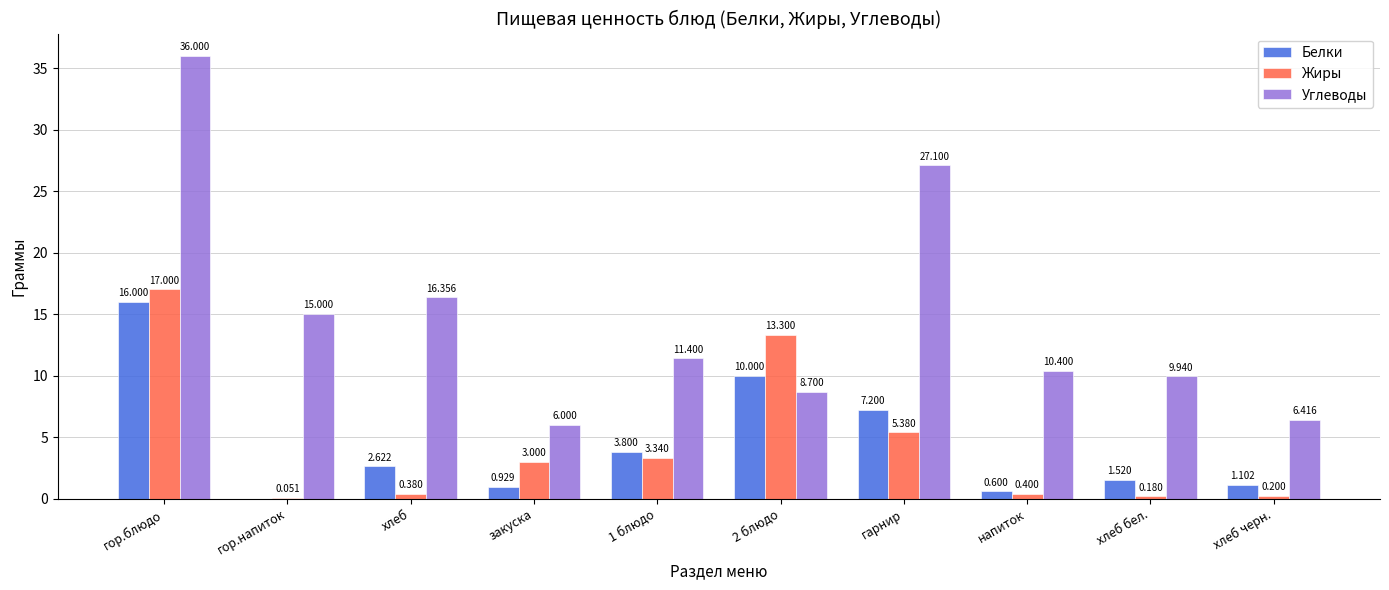

At which label does Углеводы first exceed 11?

гор.блюдо